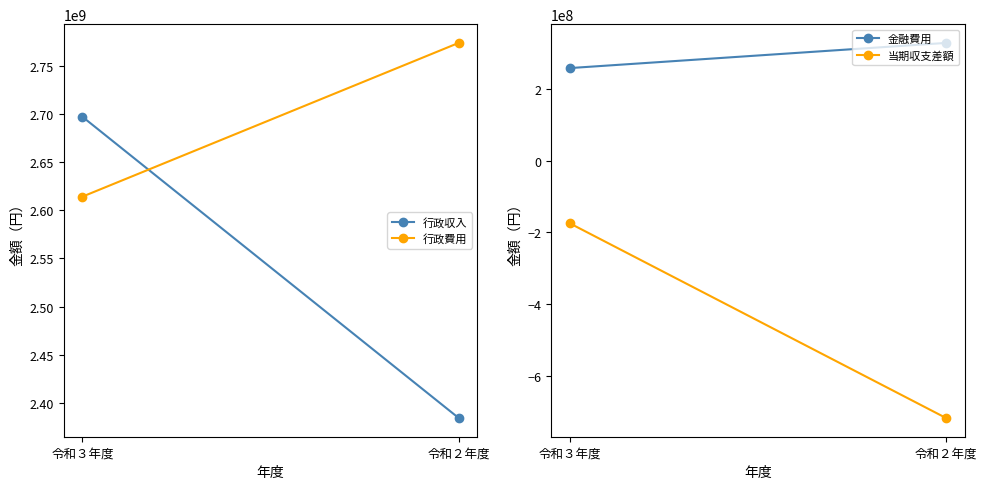

What is the maximum value for 当期収支差額?

-174632207